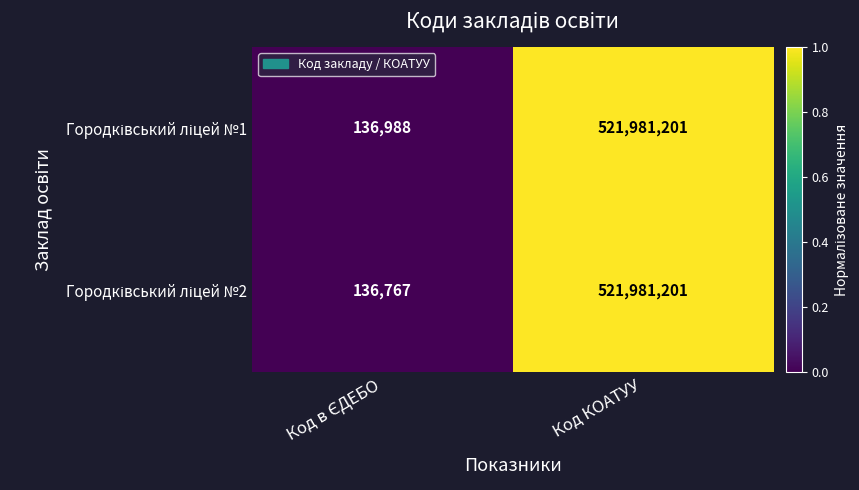

What is the total value across all series at Код КОАТУУ?

1043962402